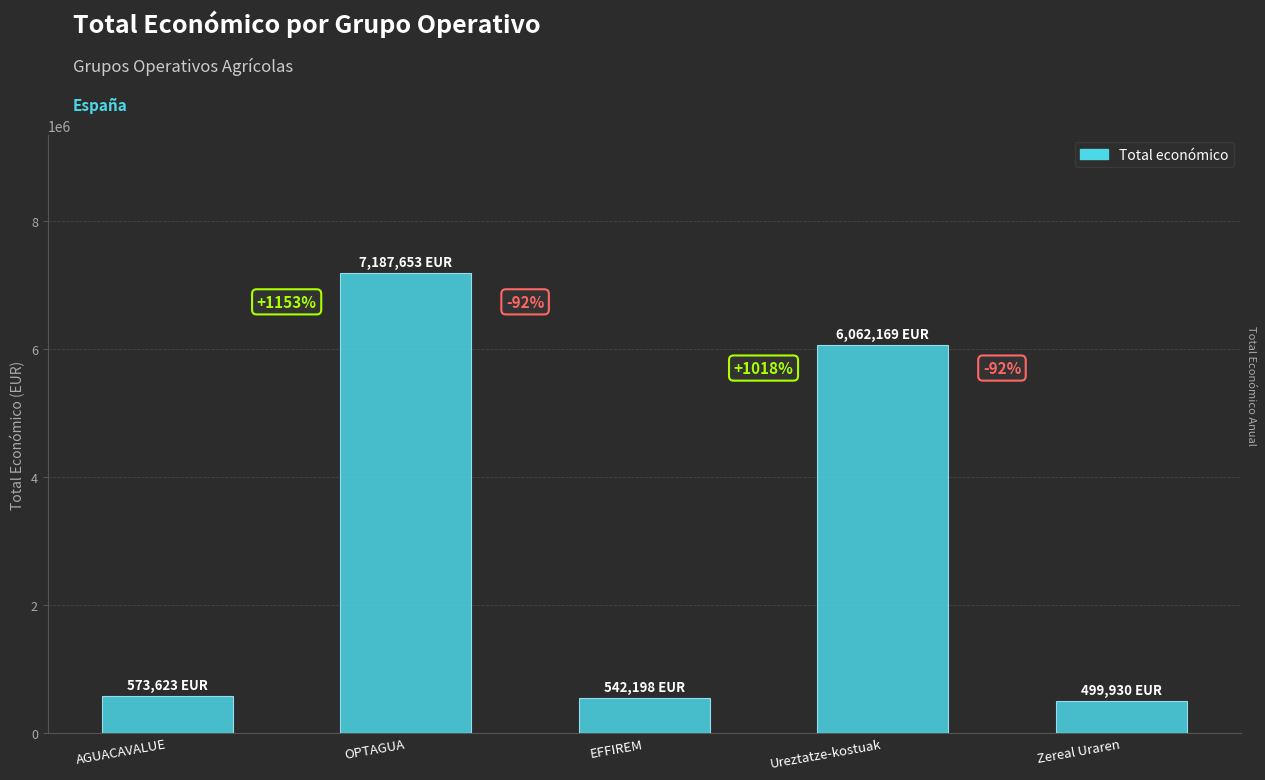

How many bars are there in total?

5